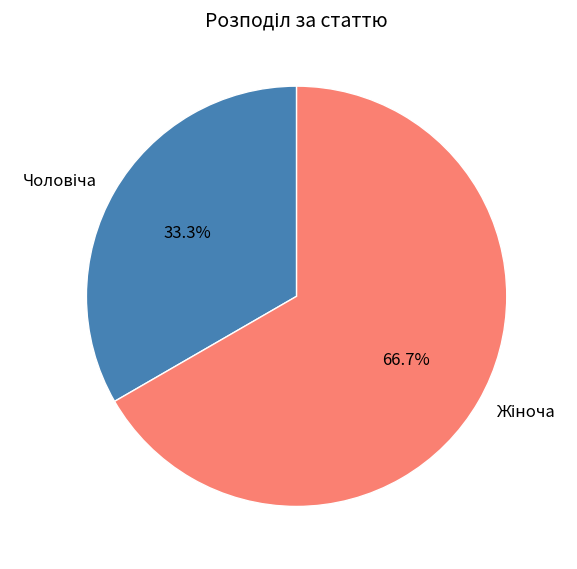

Does any single category account for the majority?

Yes